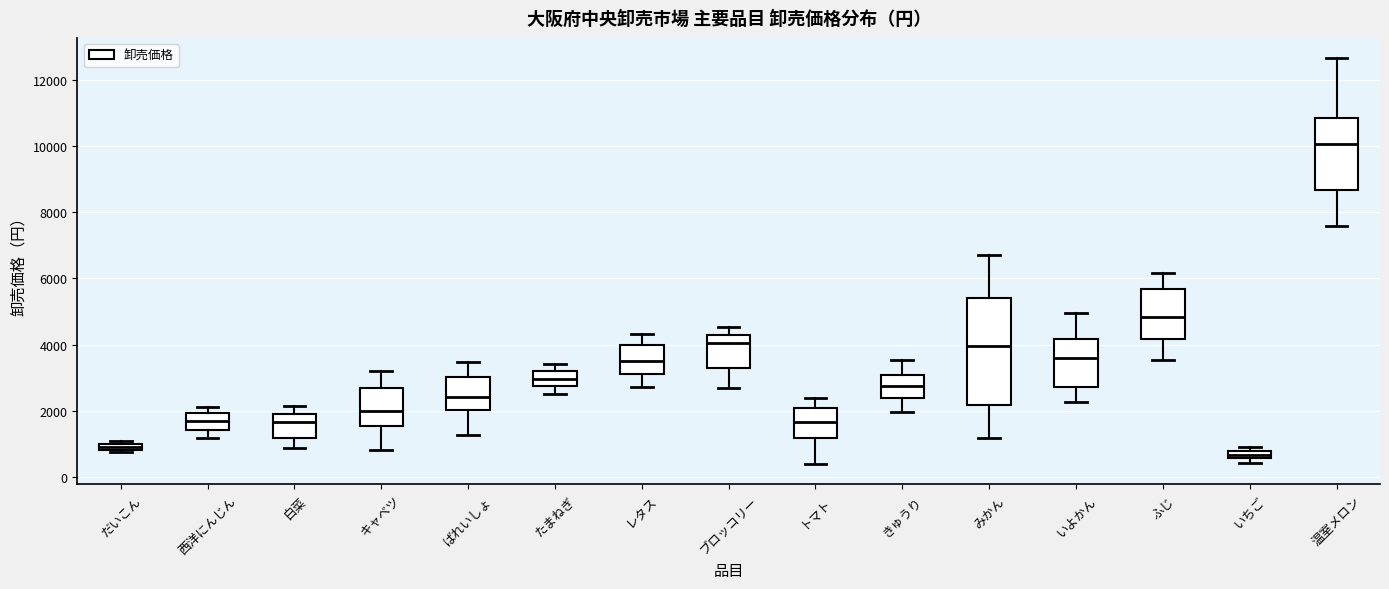

Which box has the highest median line?

温室メロン